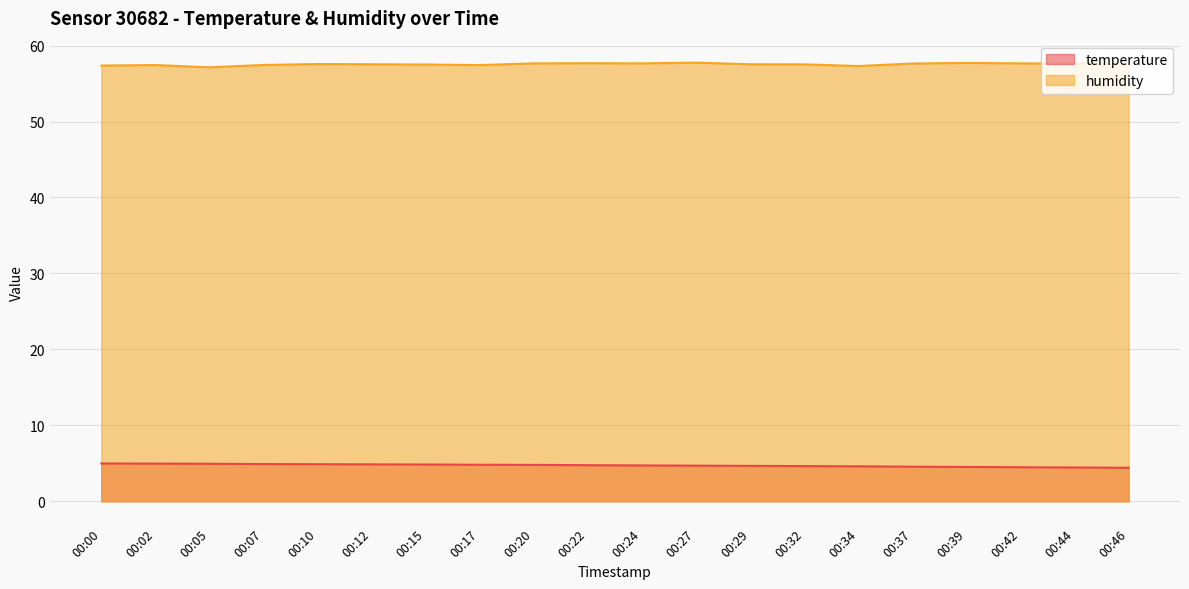

True or false: temperature has a value of 4.7 at 00:29.

True